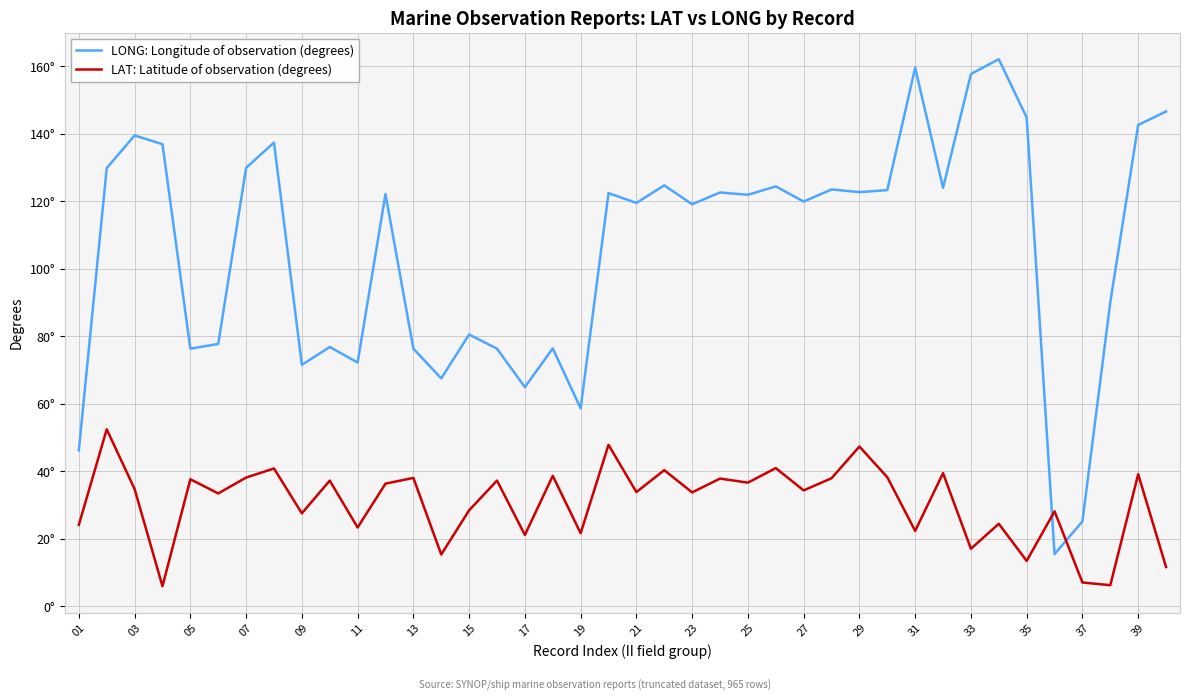

What is the average value of the LONG: Longitude of observation (degrees) series?

105.7